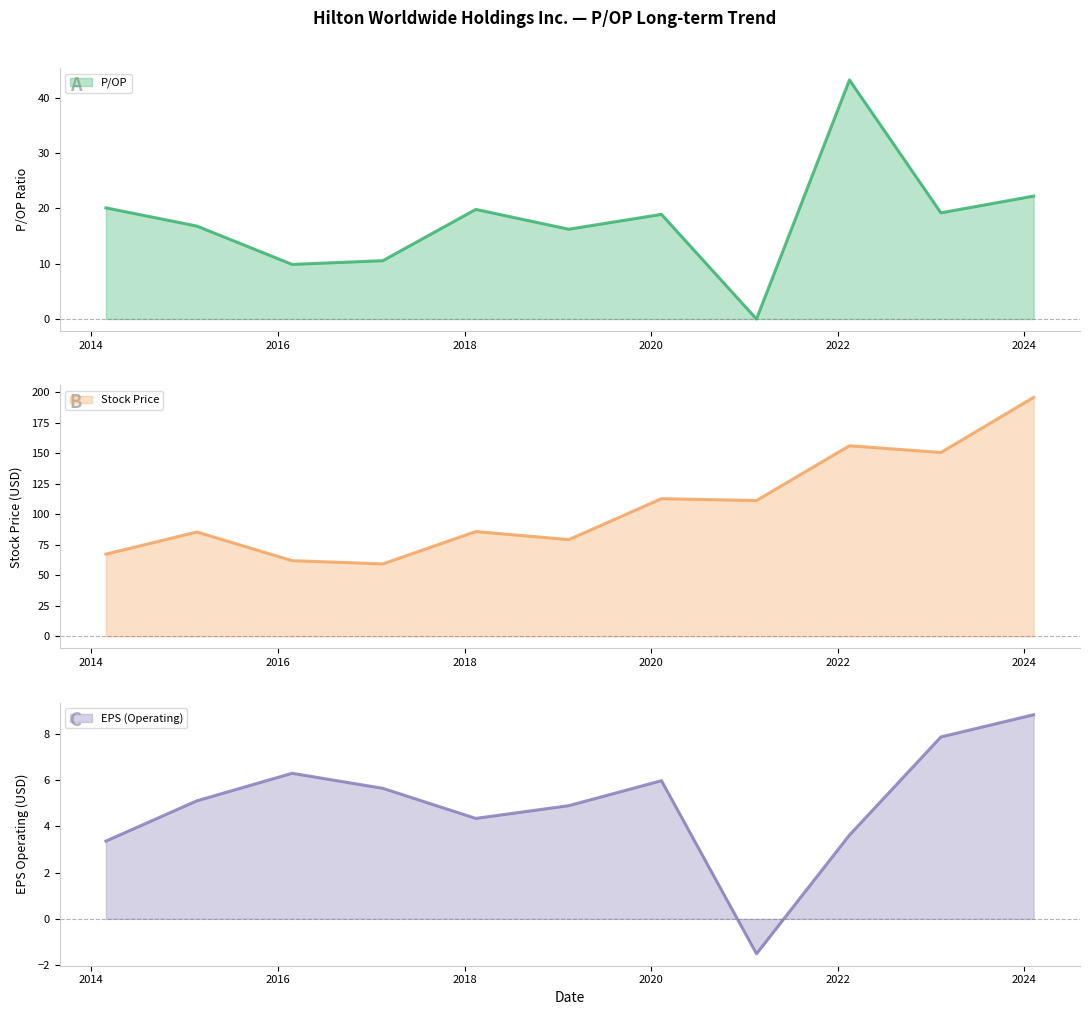

What is the approximate value of Stock Price at 2020-02-11?

112.9